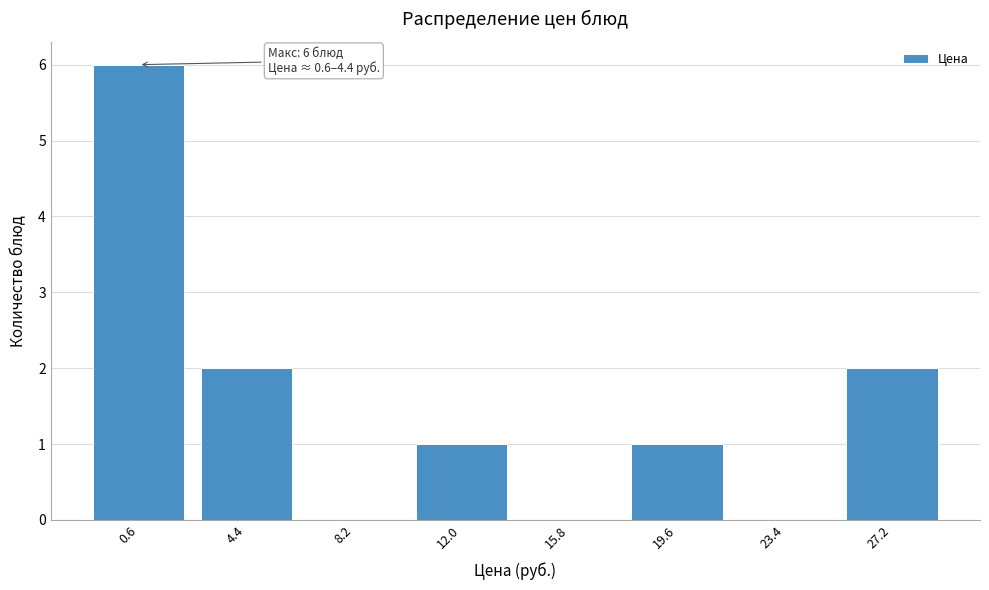

Reading left to right, list all the values displayed in this chart.

0.6=6	4.4=2	8.2=0	12.0=1	15.8=0	19.6=1	23.4=0	27.2=2